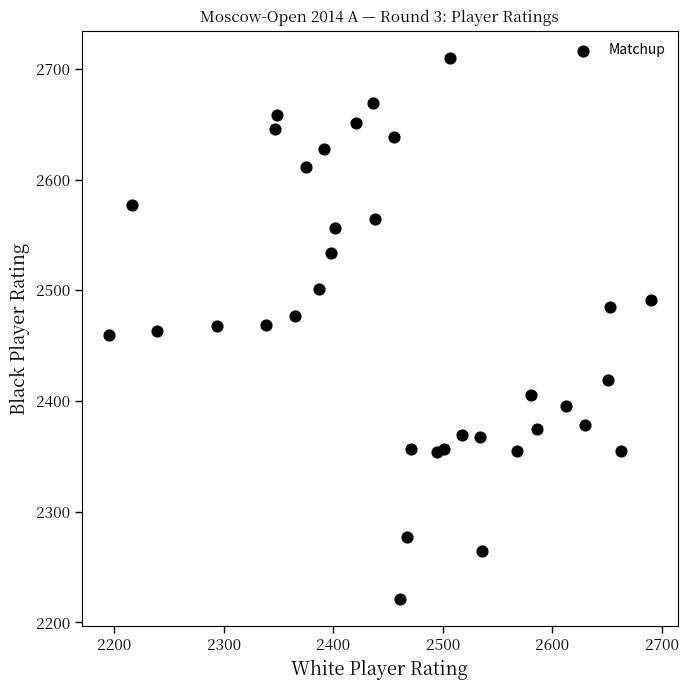

What is the range of X values (max minus min)?

495